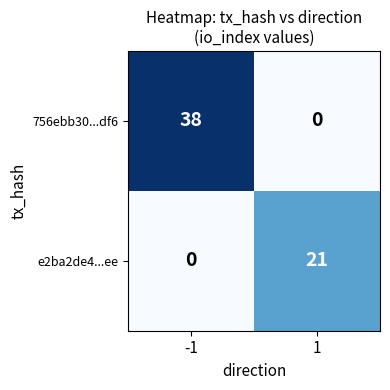

How many series are shown in this chart?

2